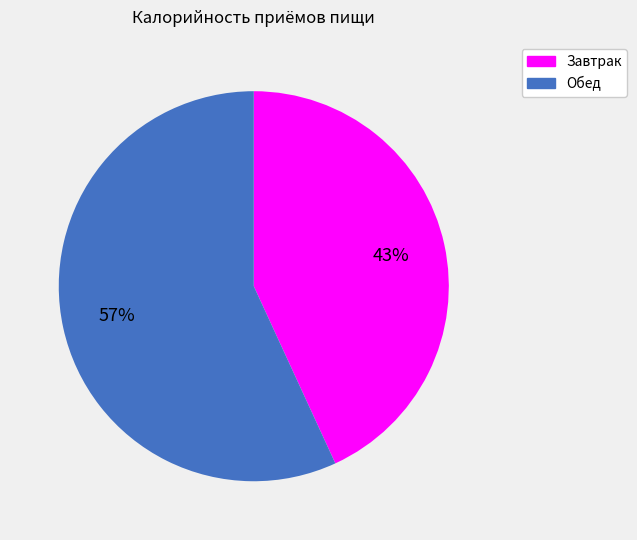

What is the ratio of the value at Завтрак to the value at Обед?

0.8